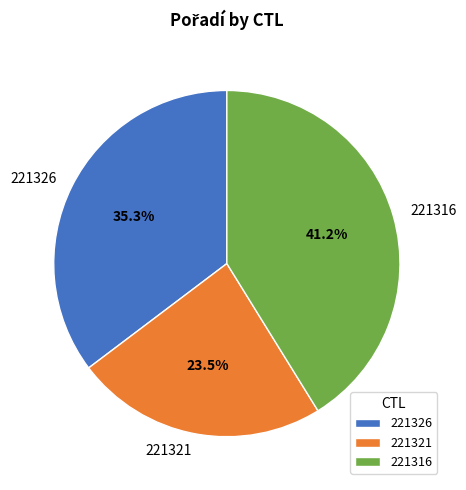

Rank the categories by value from highest to lowest.

221316, 221326, 221321